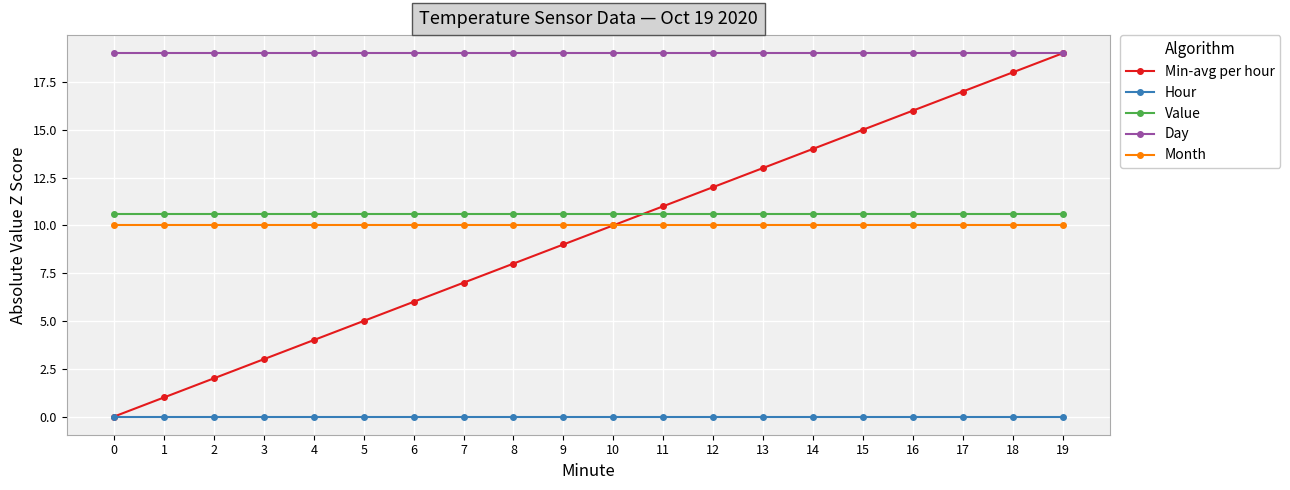

Is the value of Min-avg per hour at 11 greater than the value of Value at 16?

Yes